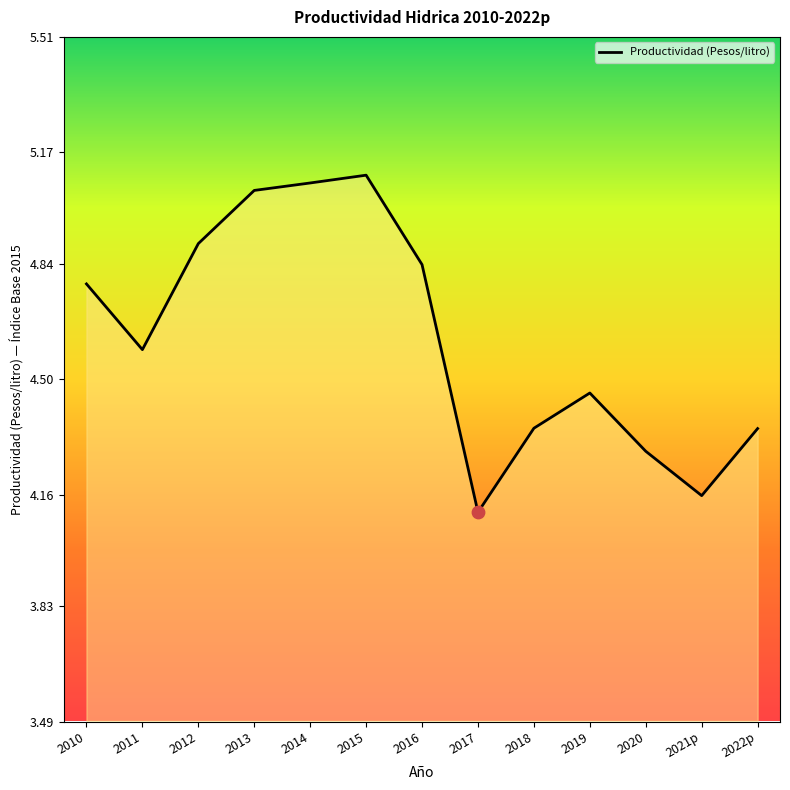

Approximately how many times larger is the value at 2022p compared to 2020?

1.0